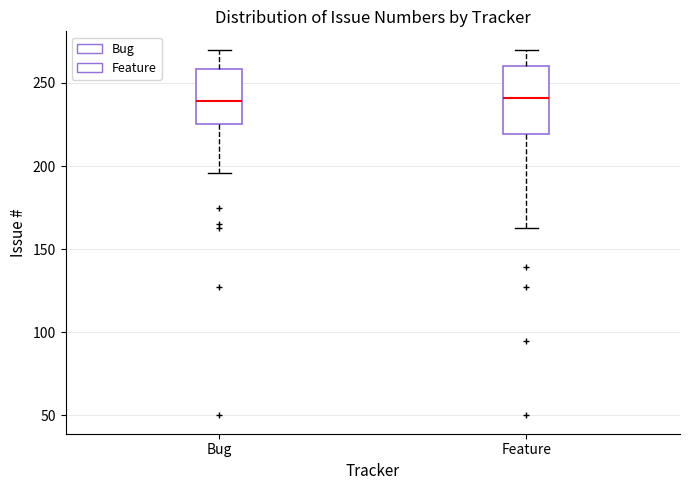

Reading left to right, read every box against the y-axis: the position of its median line, the range the box covers, and the ends of its whiskers. The values are not printed on the chart, so give them approximately, as read against the axis.

Bug: median 240, box 225 to 260, whiskers 195 to 270
Feature: median 240, box 220 to 260, whiskers 165 to 270